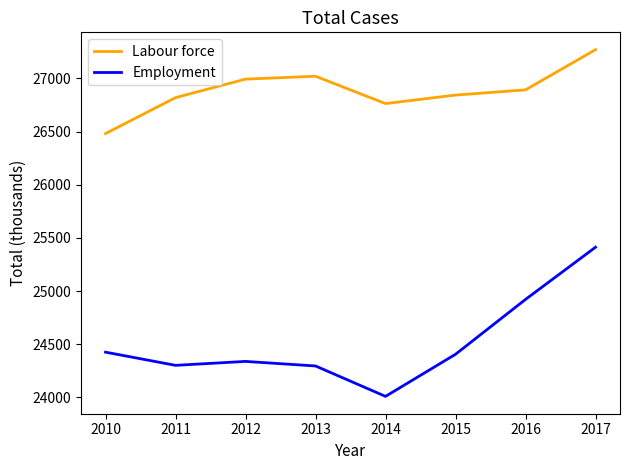

How many lines are shown in the chart?

2